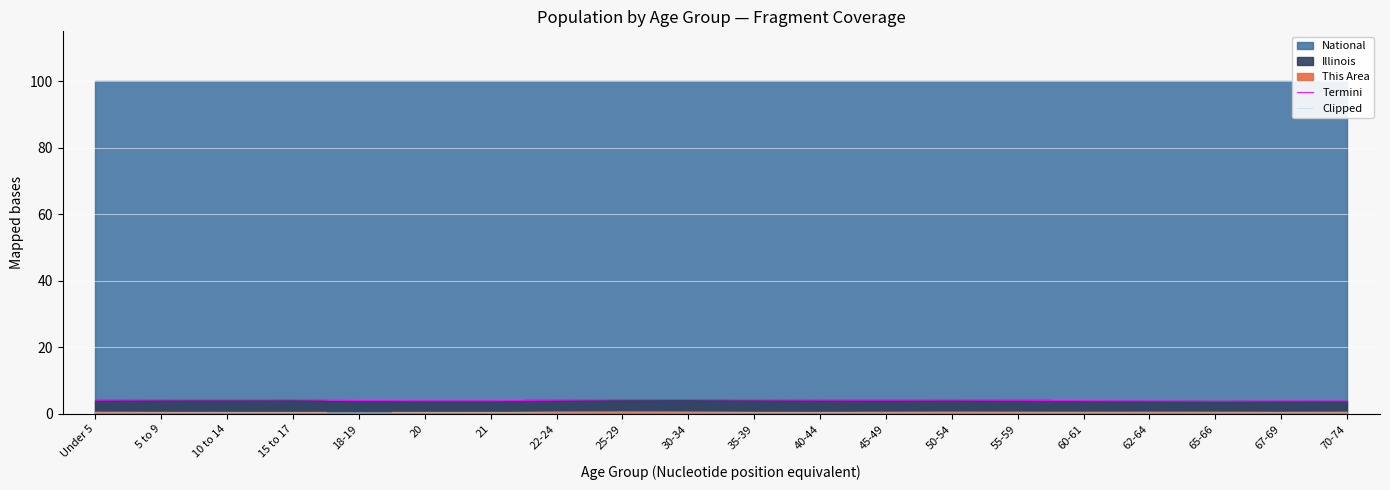

At which label is Termini closest to 4?

60-61